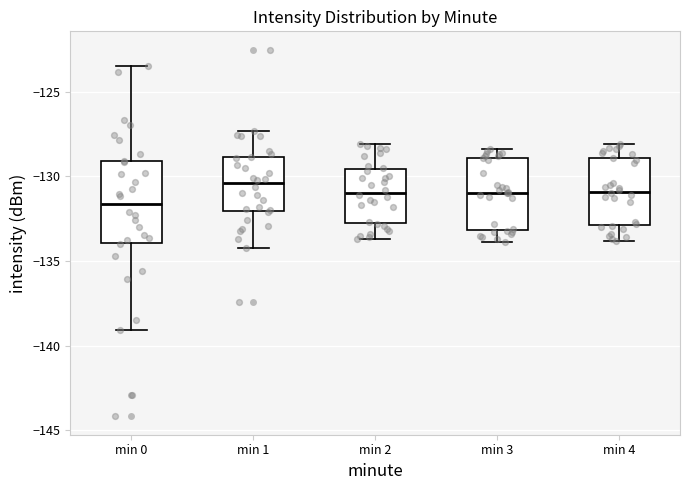

Reading left to right, transcribe this box plot: for each box, give where its median line is, the range the box spans, and where its two whiskers end, as read against the y-axis. The values are not printed on the chart, so give them approximately, as read against the axis.

min 0: median -131.5, box -134.0 to -129.0, whiskers -139.0 to -123.5
min 1: median -130.5, box -132.0 to -129.0, whiskers -134.0 to -127.5
min 2: median -131.0, box -133.0 to -129.5, whiskers -133.5 to -128.0
min 3: median -131.0, box -133.0 to -129.0, whiskers -134.0 to -128.5
min 4: median -131.0, box -133.0 to -129.0, whiskers -134.0 to -128.0